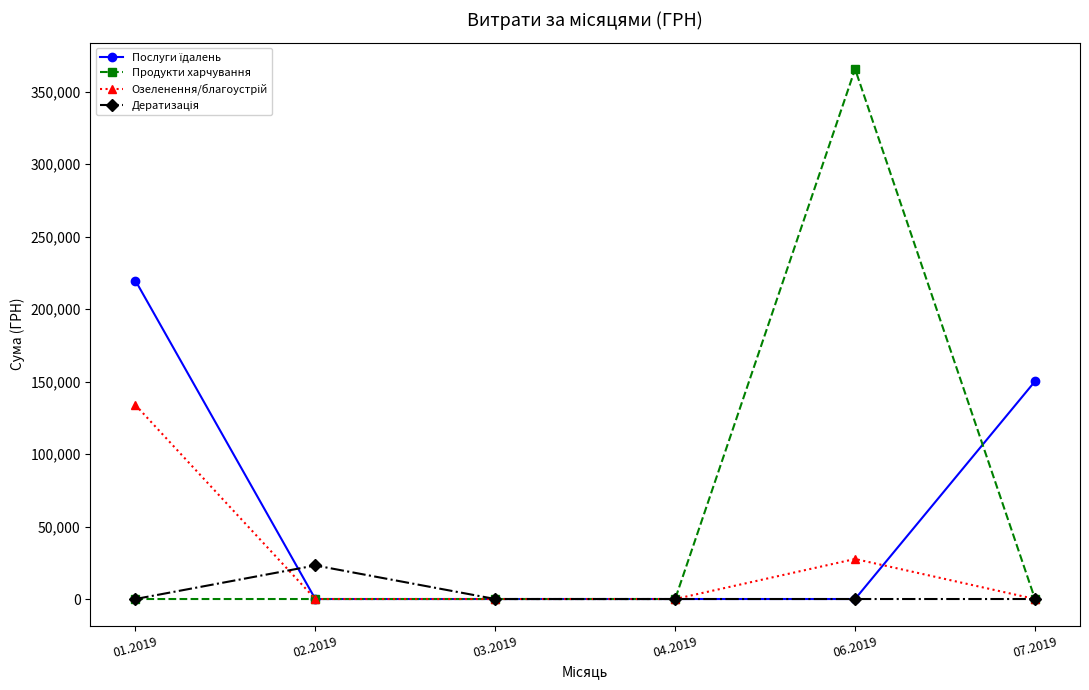

At which category is the sum across all series the highest?

06.2019